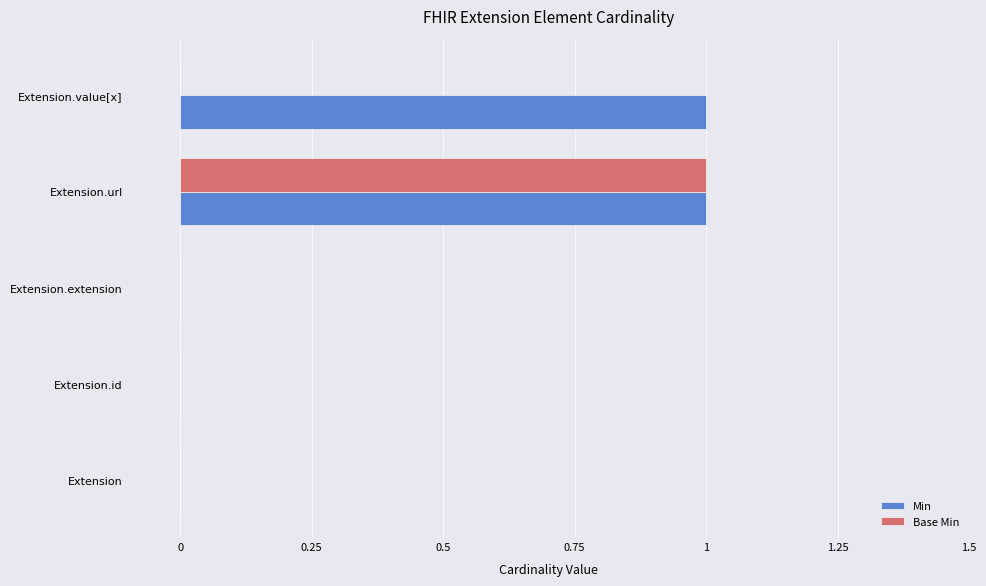

At which category is the sum across all series the highest?

Extension.url